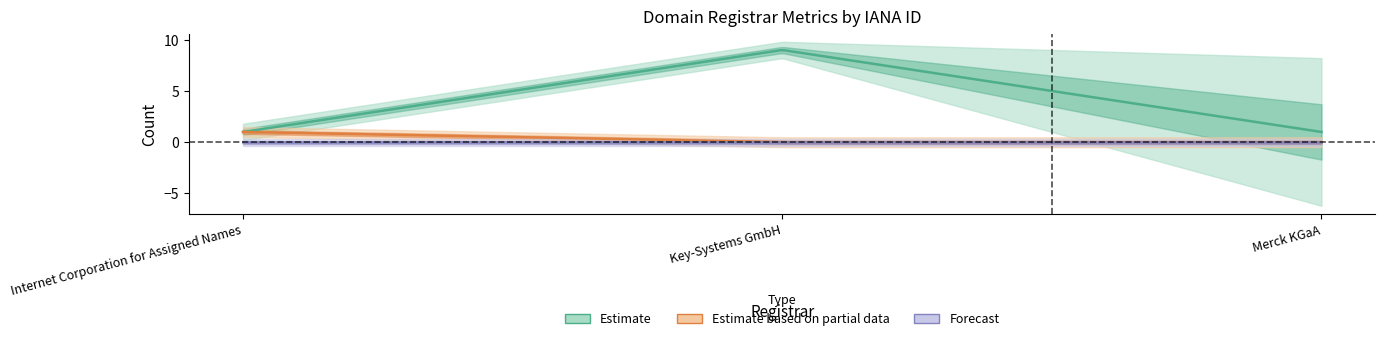

What is the maximum value shown in the chart?

9